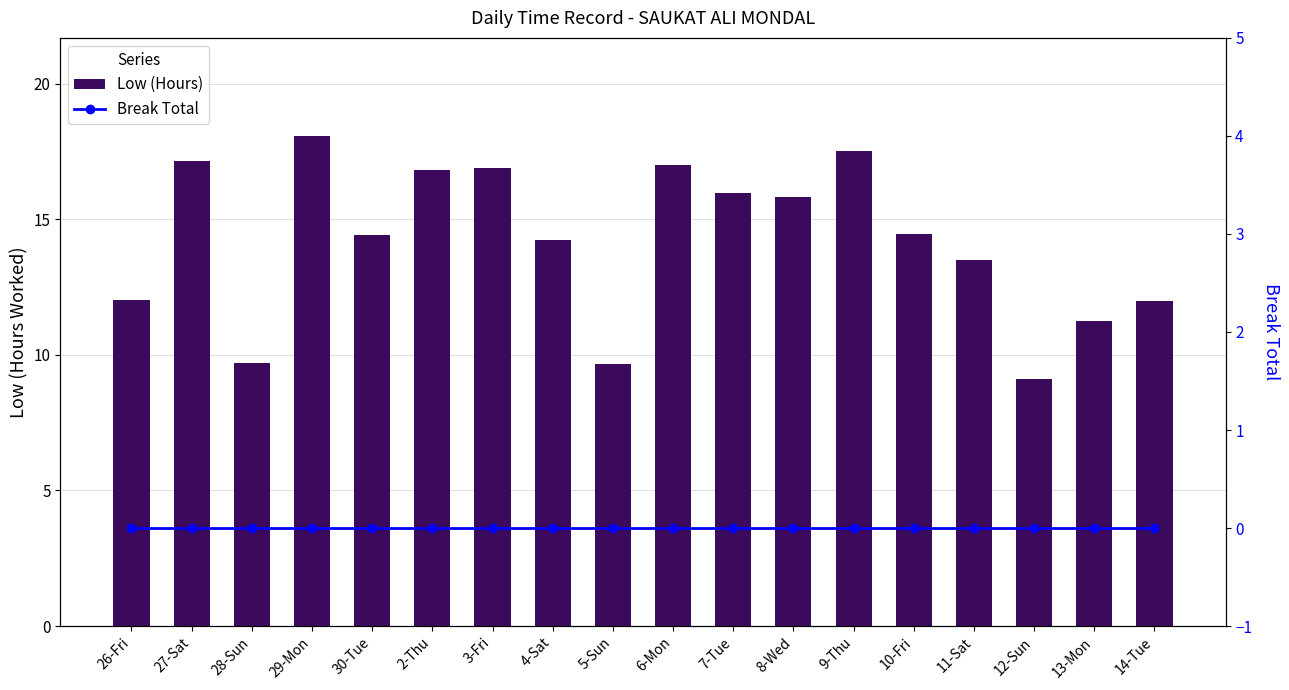

Does the chart contain any negative values?

No